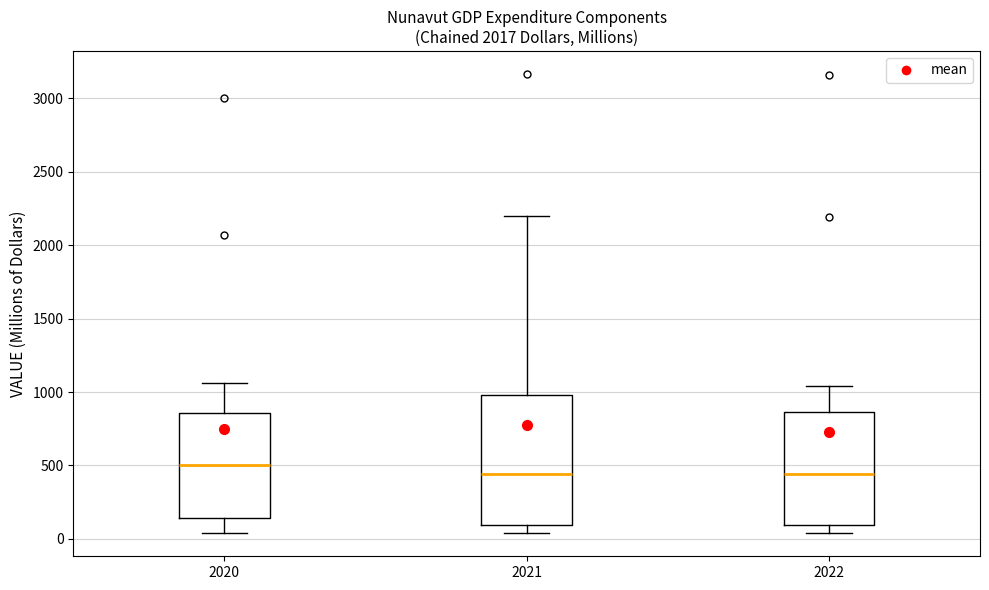

Reading left to right, transcribe this box plot: for each box, give where its median line is, the range the box spans, and where its two whiskers end, as read against the y-axis. The values are not printed on the chart, so give them approximately, as read against the axis.

2020: median 500, box 150 to 850, whiskers 50 to 1050
2021: median 450, box 100 to 1000, whiskers 50 to 2200
2022: median 450, box 100 to 850, whiskers 50 to 1050